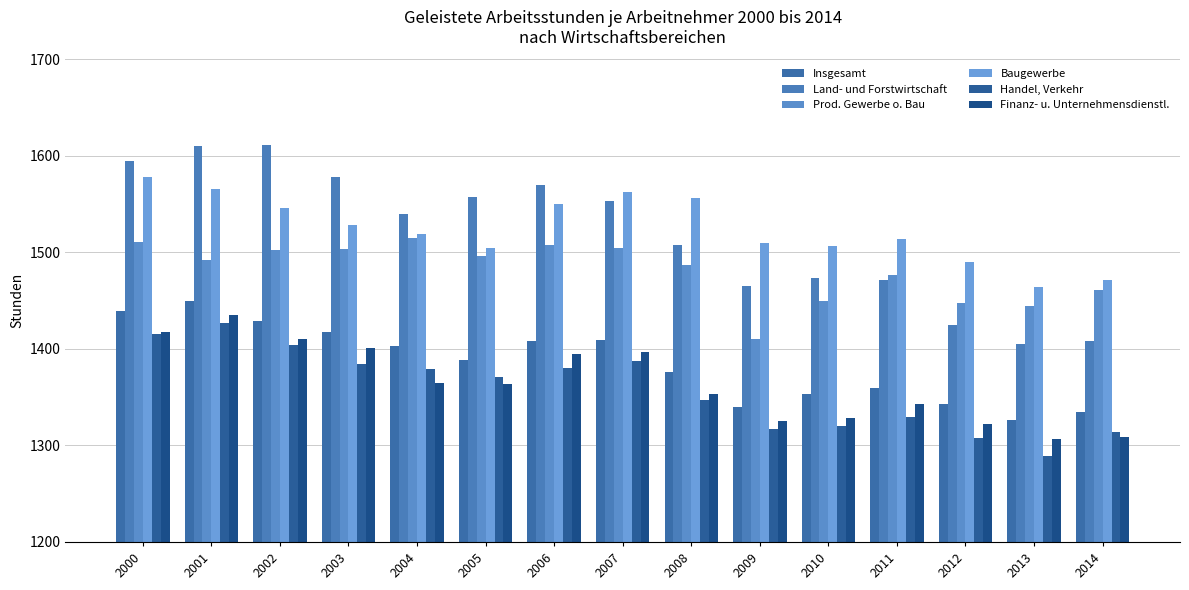

Are the bars grouped side by side (vs. stacked)?

Yes